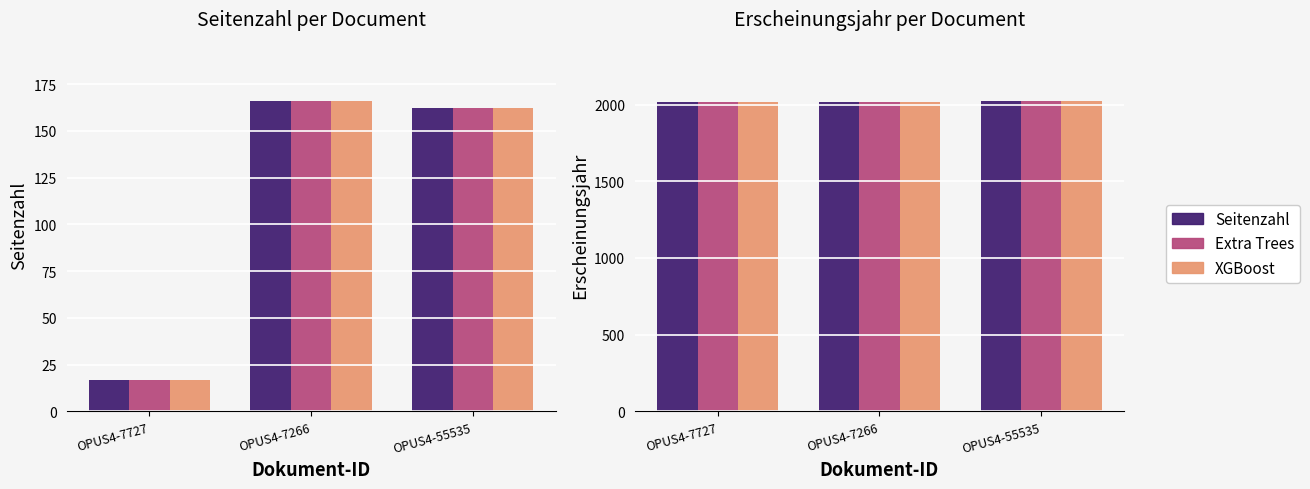

Which series changed the most between OPUS4-7266 and OPUS4-55535?

Extra Trees